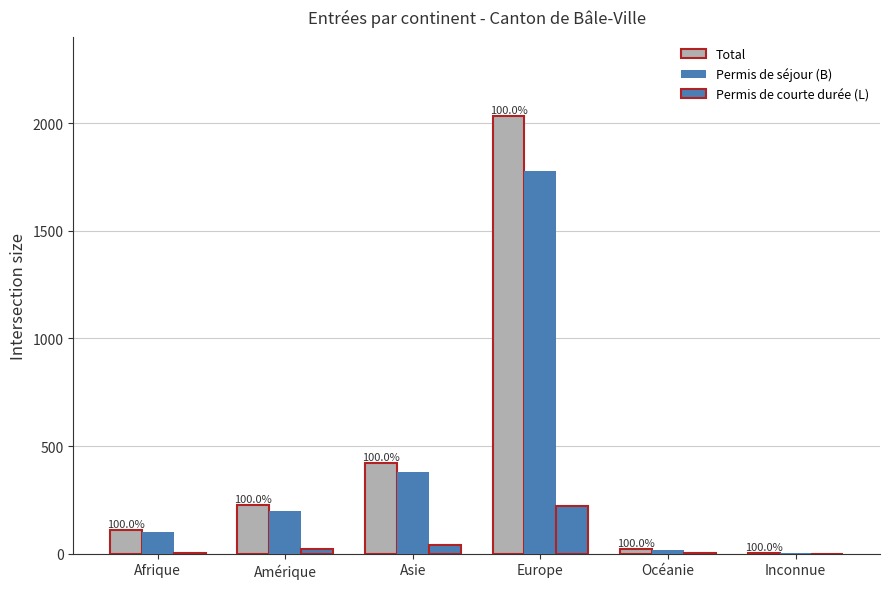

How many groups of bars are there?

6